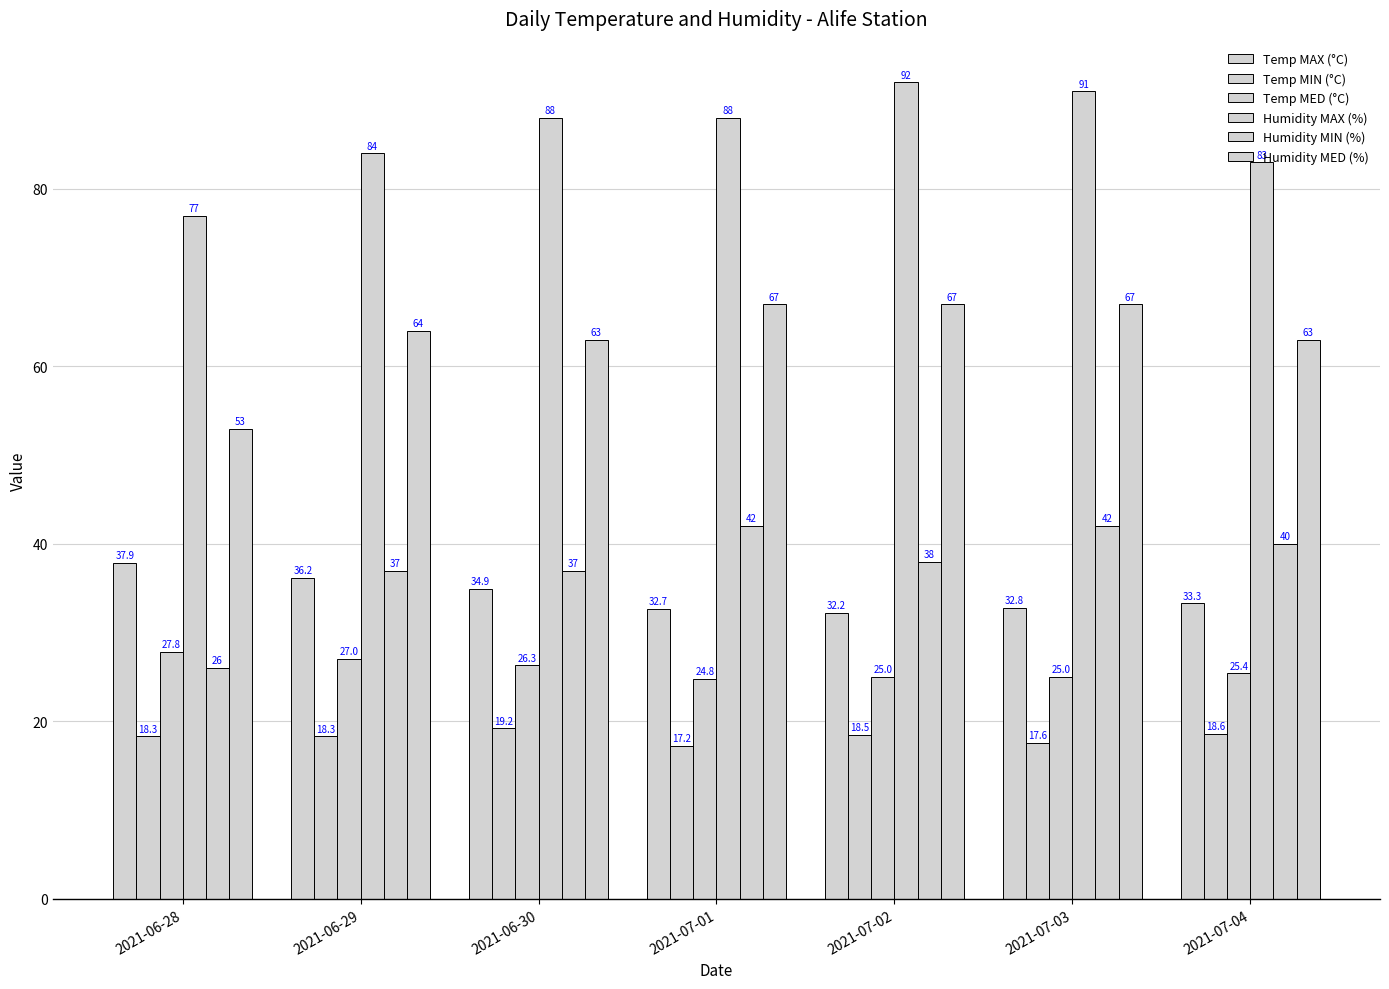

Are the bars grouped side by side (vs. stacked)?

Yes